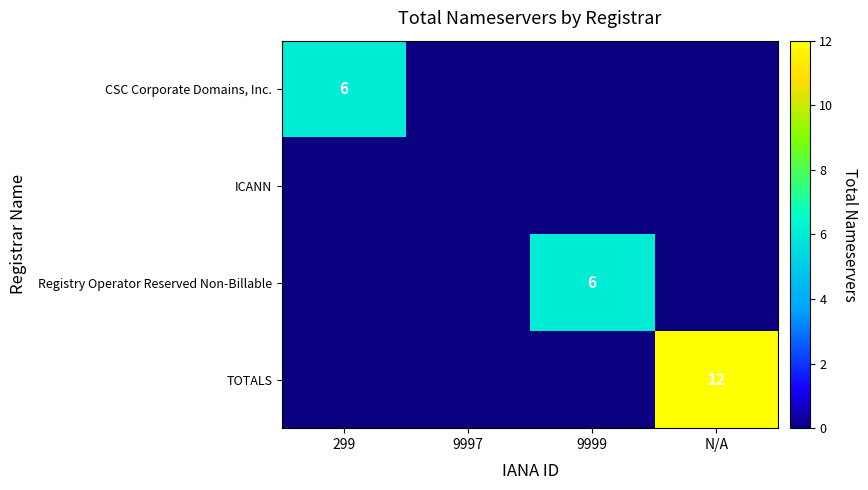

The value of TOTALS at 9999 is 6. True or false?

False